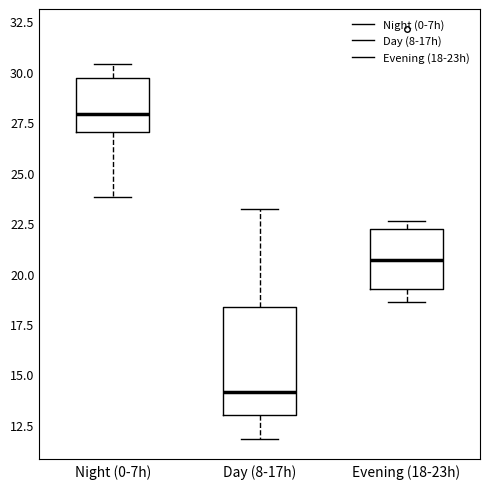

Where does the lower whisker of the box for Evening (18-23h) end on the y-axis? The values are not printed on the chart, so give them approximately, as read against the axis.

18.5